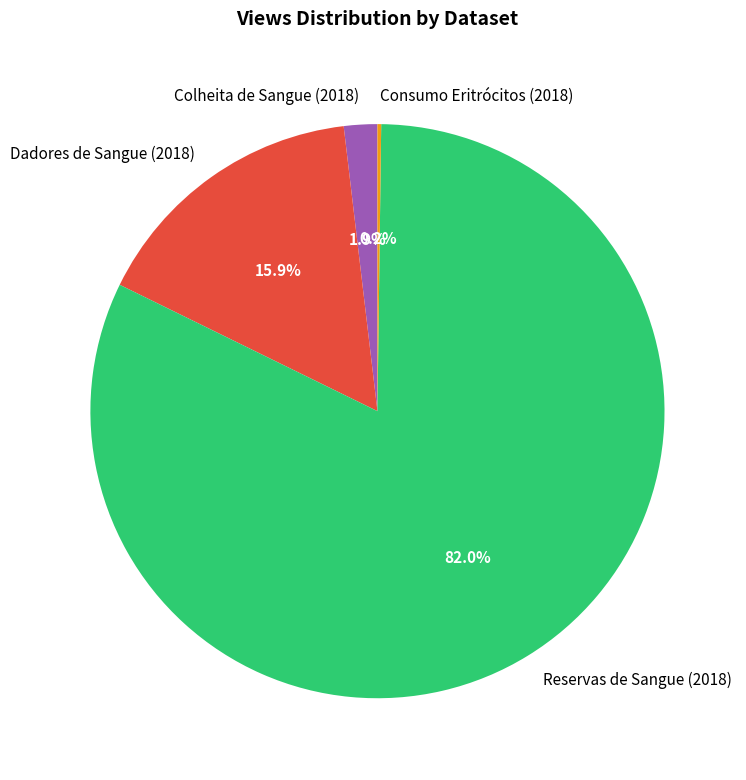

Is it true that Reservas de Sangue (2018) is 75% of the pie?

False